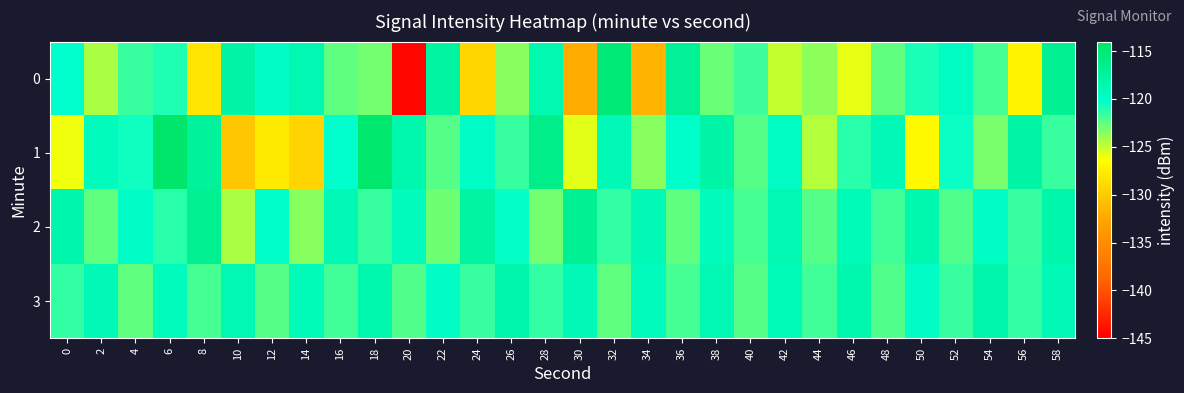

Which series has the largest total across all categories?

row_3